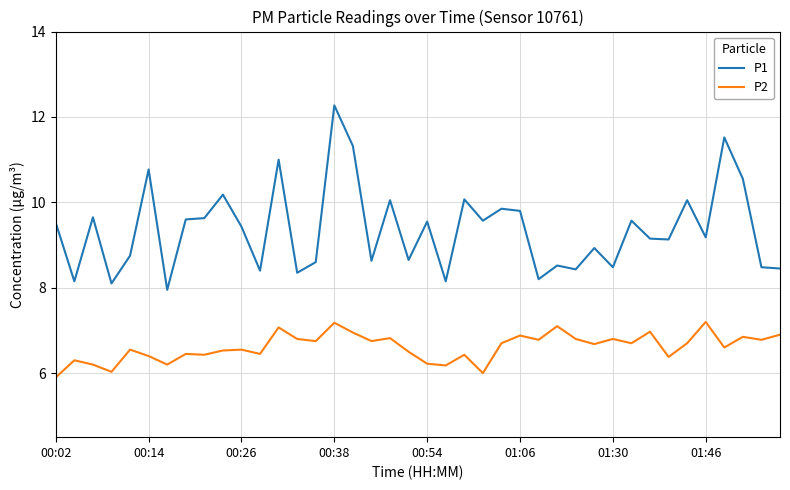

Rank the series by their average value, from highest to lowest.

P1, P2